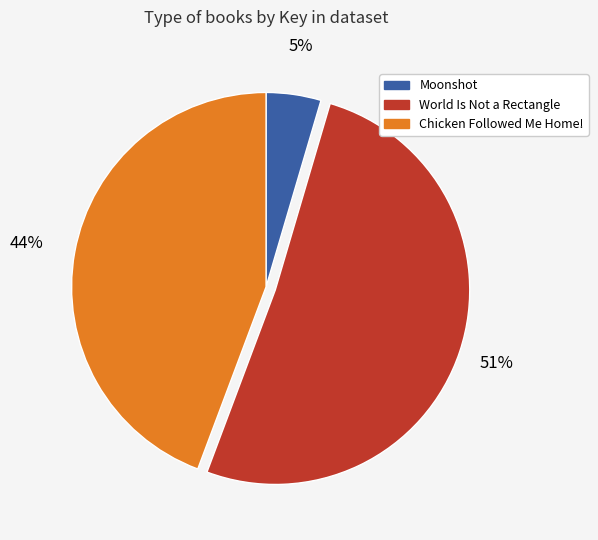

Is World Is Not a Rectangle the majority of the pie?

Yes